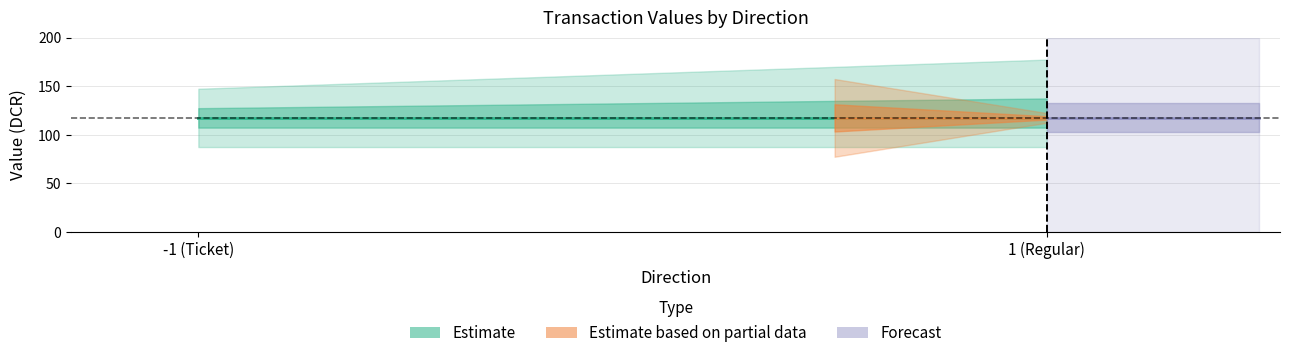

How many distinct data groups are displayed?

3